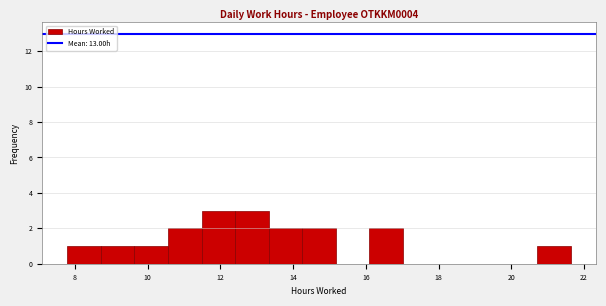

Reading left to right, list every bar in this chart as the range it spans on the x-axis followed by its height. Neither the bar edges nor the heights are printed on the chart, so give them approximately, as read against the axes.

7.8 to 8.8: 1
8.8 to 9.6: 1
9.6 to 10.6: 1
10.6 to 11.4: 2
11.4 to 12.4: 3
12.4 to 13.4: 3
13.4 to 14.2: 2
14.2 to 15.2: 2
15.2 to 16.2: 0
16.2 to 17.0: 2
17.0 to 18.0: 0
18.0 to 18.8: 0
18.8 to 19.8: 0
19.8 to 20.8: 0
20.8 to 21.6: 1